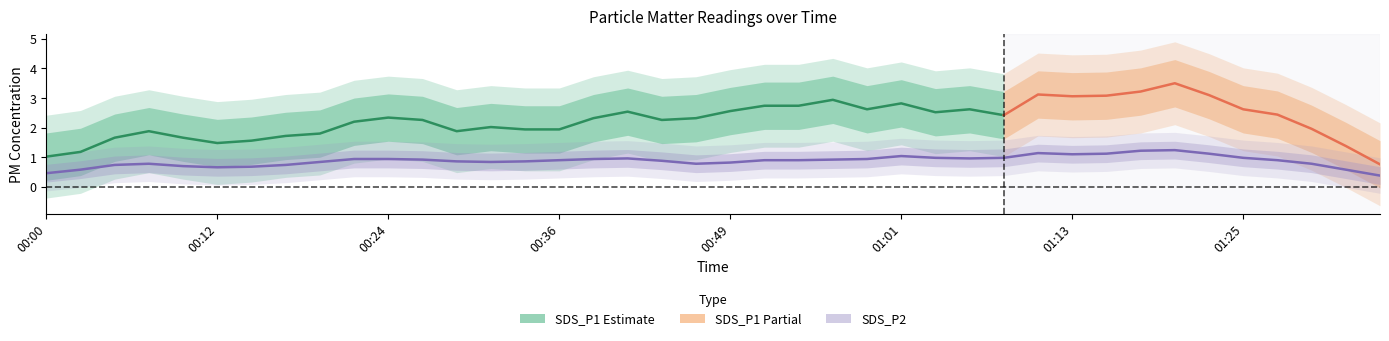

Which category has the lowest value across all series?

00:00